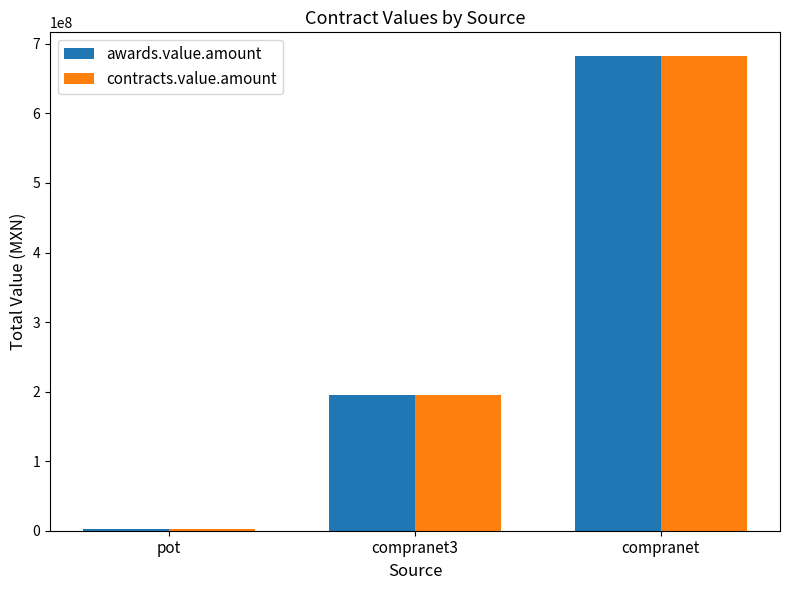

Where does the contracts.value.amount series first go above 194724058?

compranet3